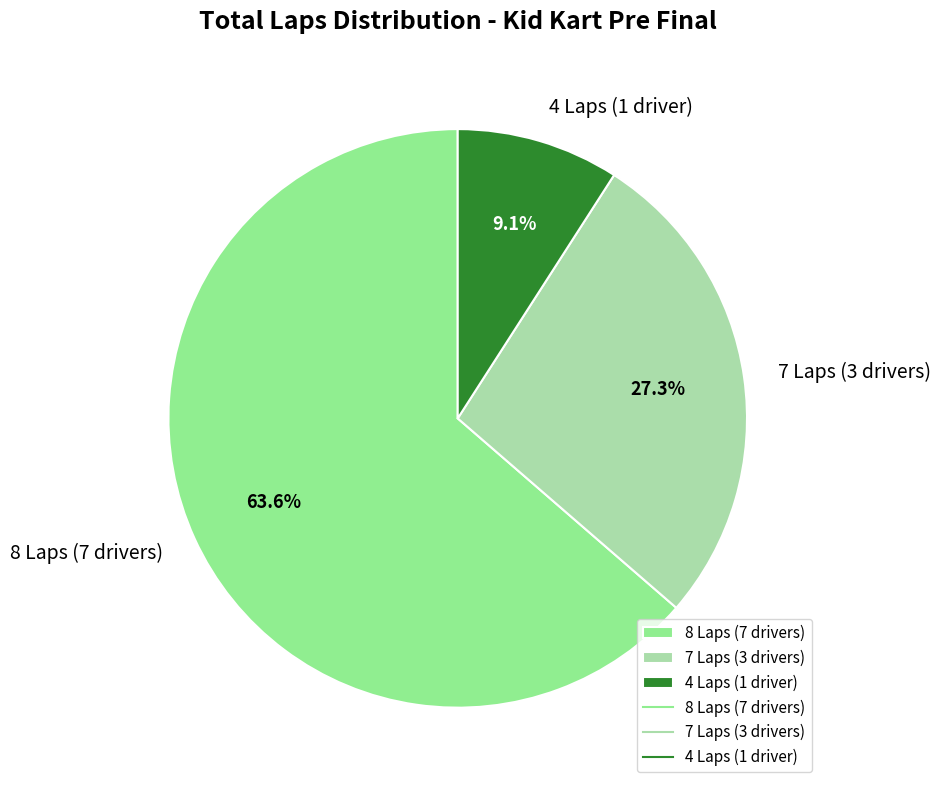

Combined, what portion of the pie is 4 Laps (1 driver) and 8 Laps (7 drivers)?

72.7%